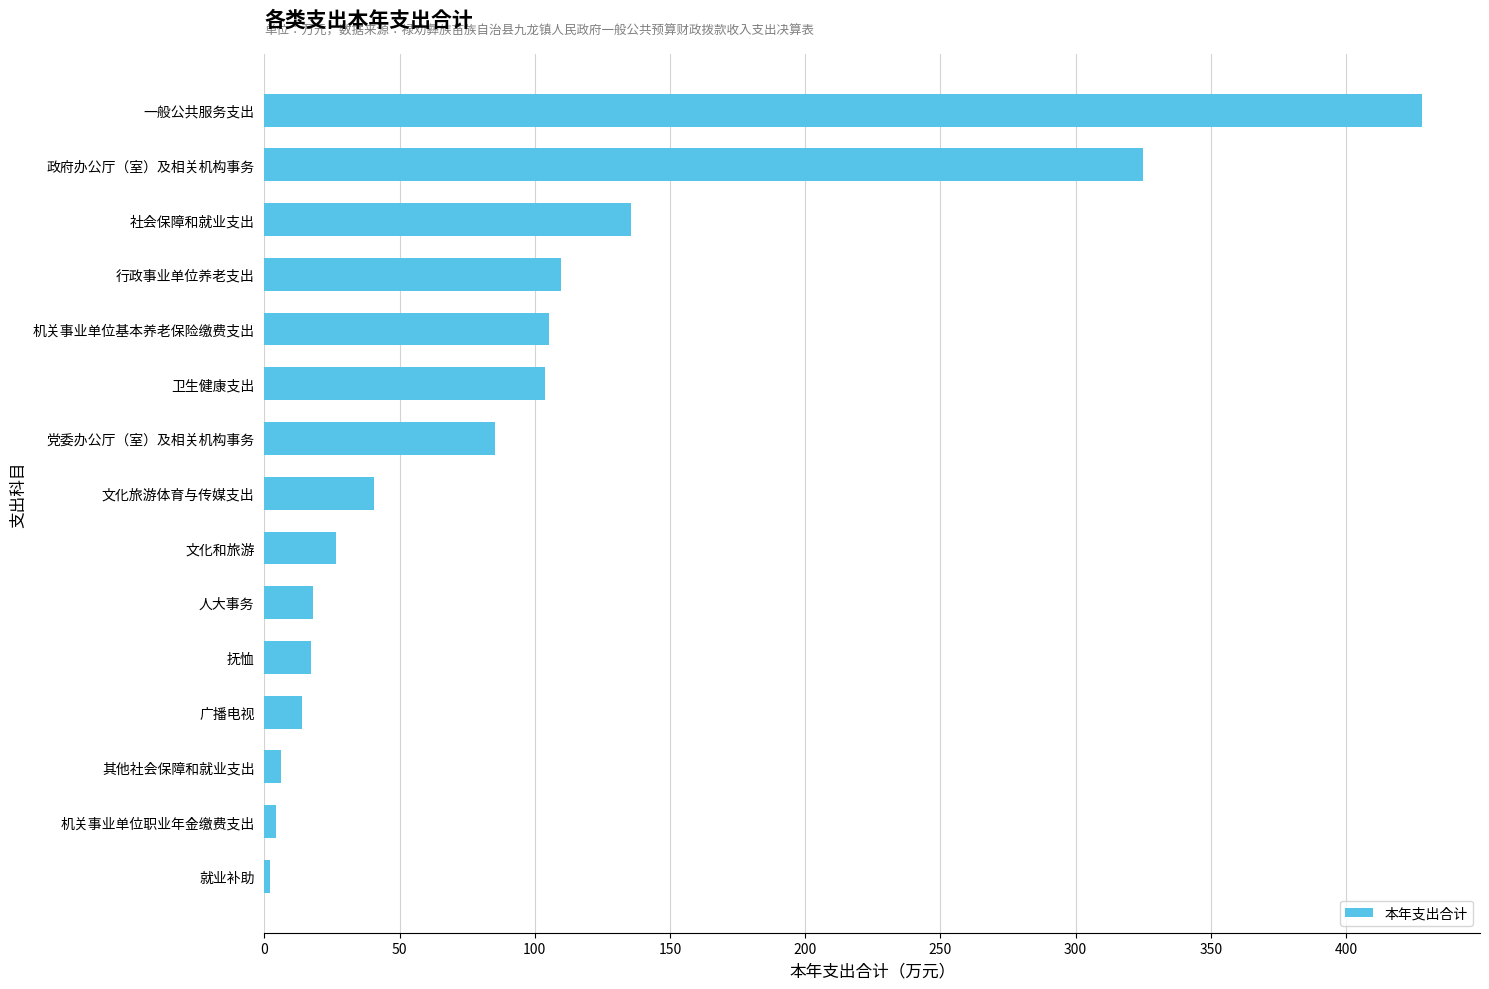

The chart shows a value of 17.9 at 人大事务. True or false?

True